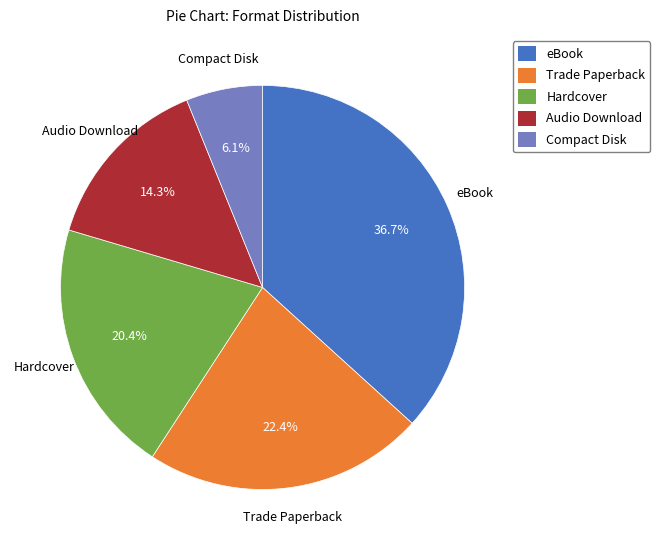

What portion of the pie excludes Audio Download?

85.7%